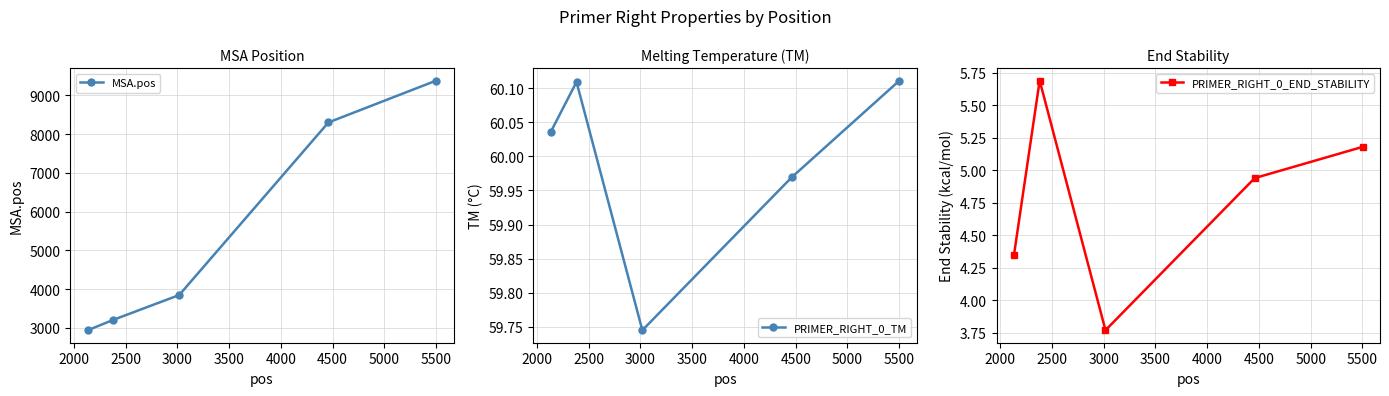

Does the chart have visible grid lines?

Yes